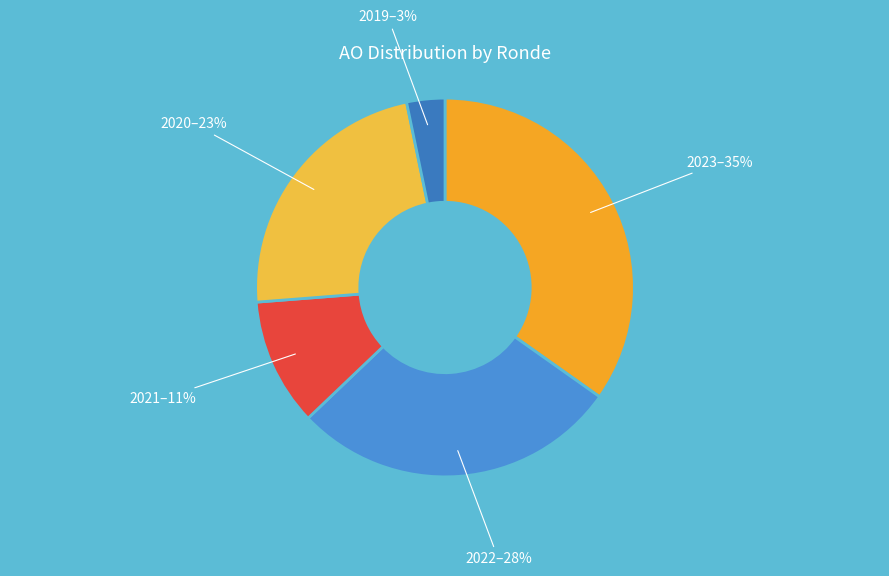

How many segments does this pie chart have?

5